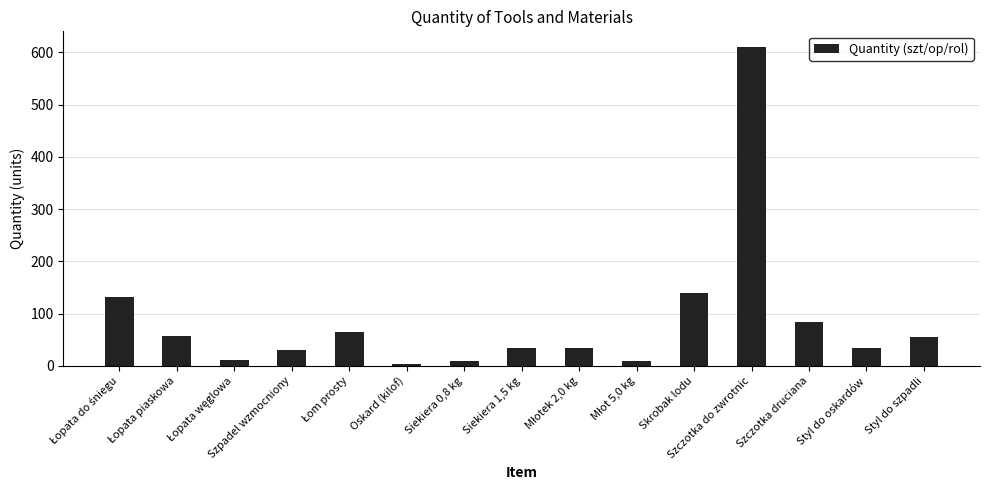

How many series are shown in this chart?

1